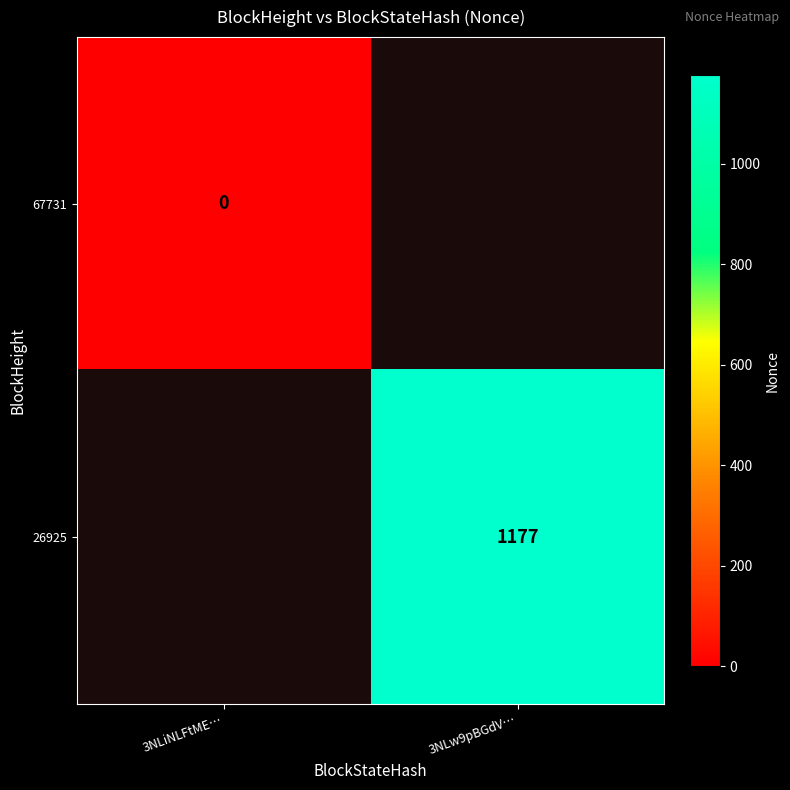

Is it true that 26925 equals 432 at 3NLw9pBGdV…?

False